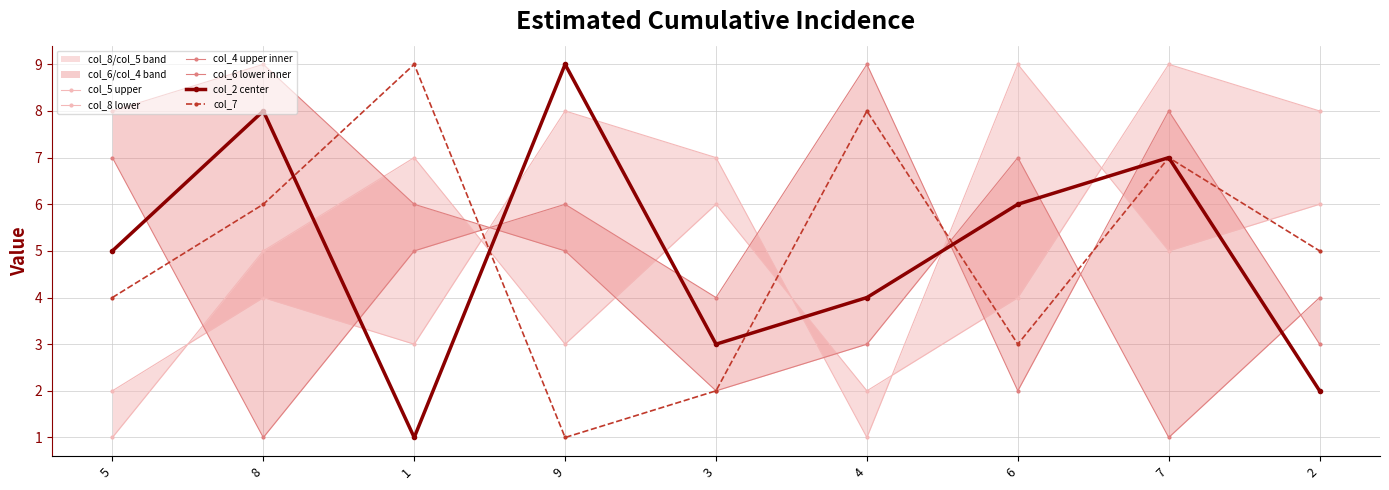

The col_6 lower inner series shows 8 at 7. True or false?

True